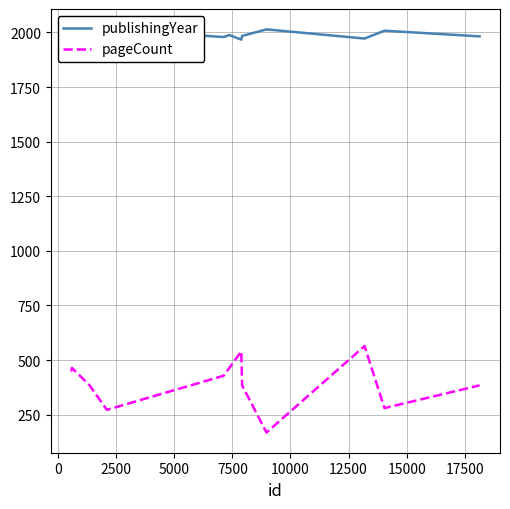

In pageCount, how many points are lower than both neighbors (excluding endpoints)?

3